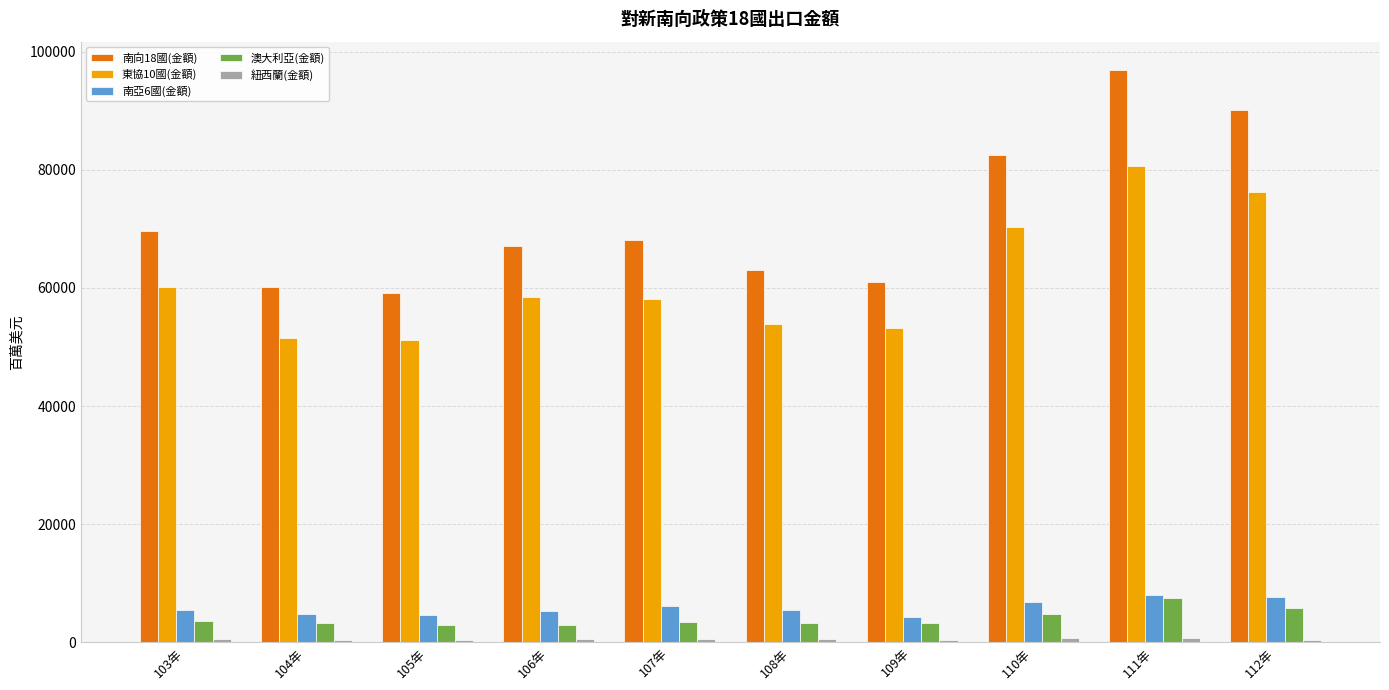

What is the maximum value for 東協10國(金額)?

80609.4